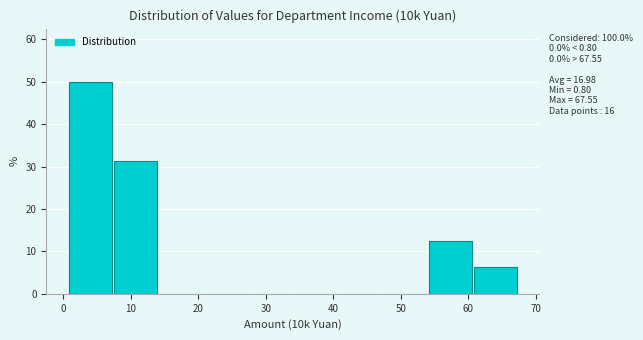

Over which range of the x-axis is the bar tallest?

1 to 7